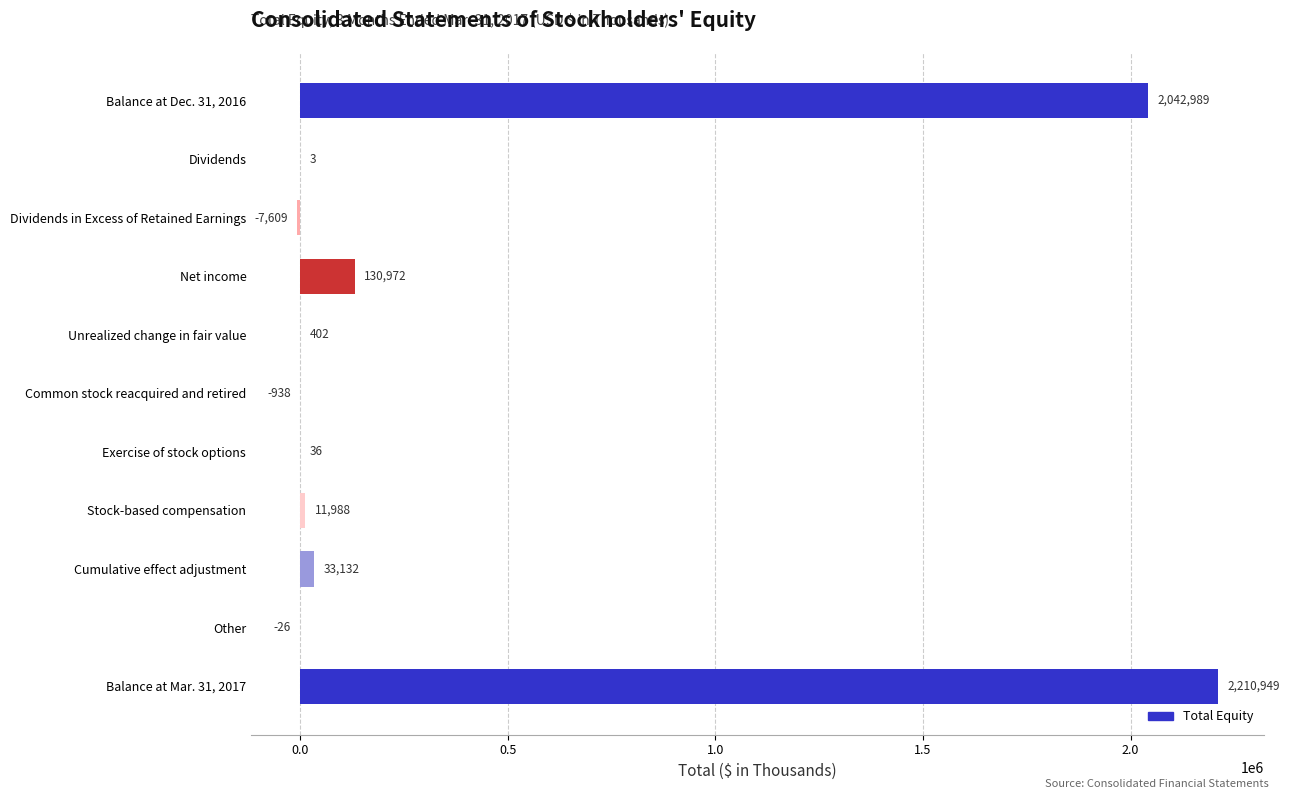

The chart shows a value of -7609 at Dividends in Excess of Retained Earnings. True or false?

True